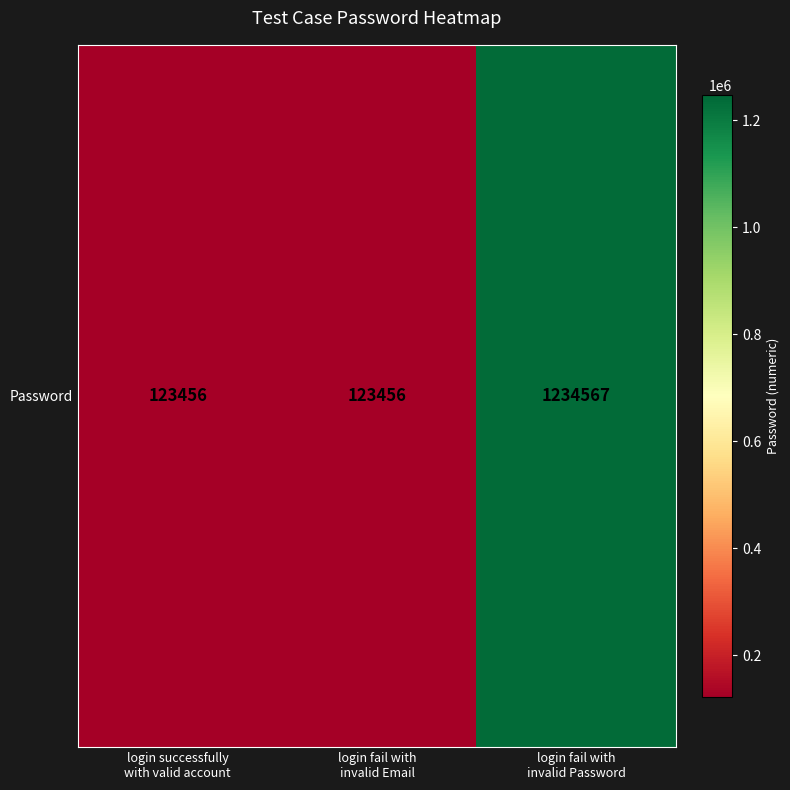

True or false: the data shows 123456 at login successfully
with valid account.

True